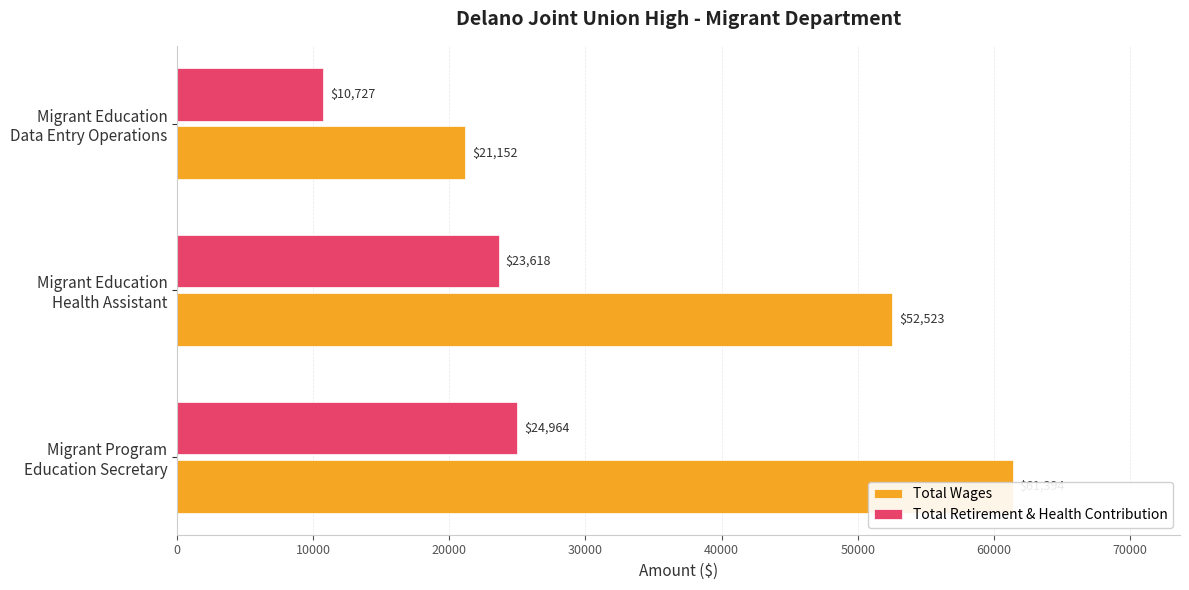

List the series in order of their peak value, lowest first.

Total Retirement & Health Contribution, Total Wages